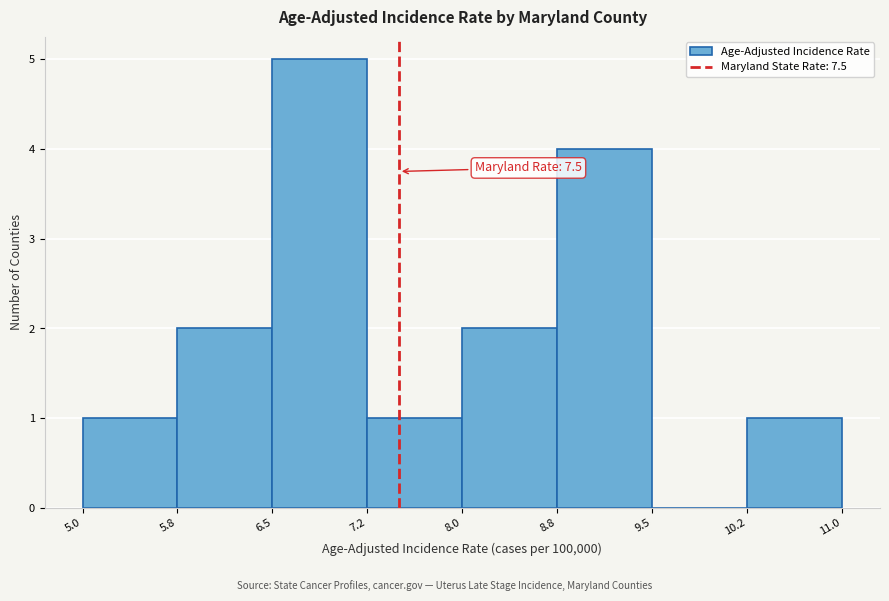

Which range on the x-axis has the tallest bar?

6.5 to 7.2